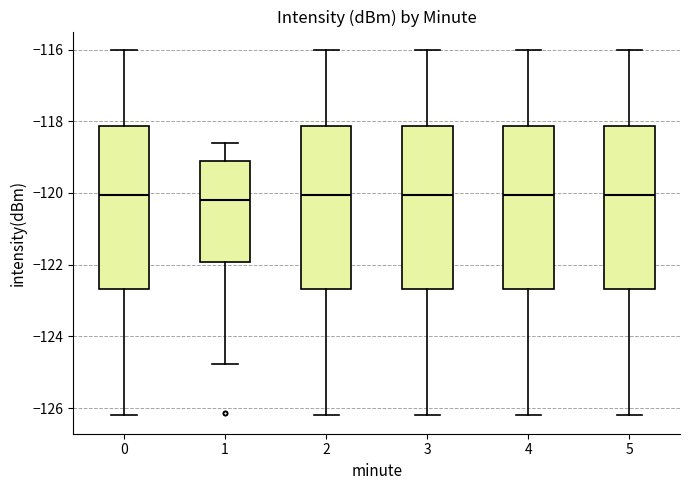

Reading left to right, read every box against the y-axis: the position of its median line, the range the box covers, and the ends of its whiskers. The values are not printed on the chart, so give them approximately, as read against the axis.

0: median -120.0, box -122.6 to -118.2, whiskers -126.2 to -116.0
1: median -120.2, box -122.0 to -119.0, whiskers -124.8 to -118.6
2: median -120.0, box -122.6 to -118.2, whiskers -126.2 to -116.0
3: median -120.0, box -122.6 to -118.2, whiskers -126.2 to -116.0
4: median -120.0, box -122.6 to -118.2, whiskers -126.2 to -116.0
5: median -120.0, box -122.6 to -118.2, whiskers -126.2 to -116.0